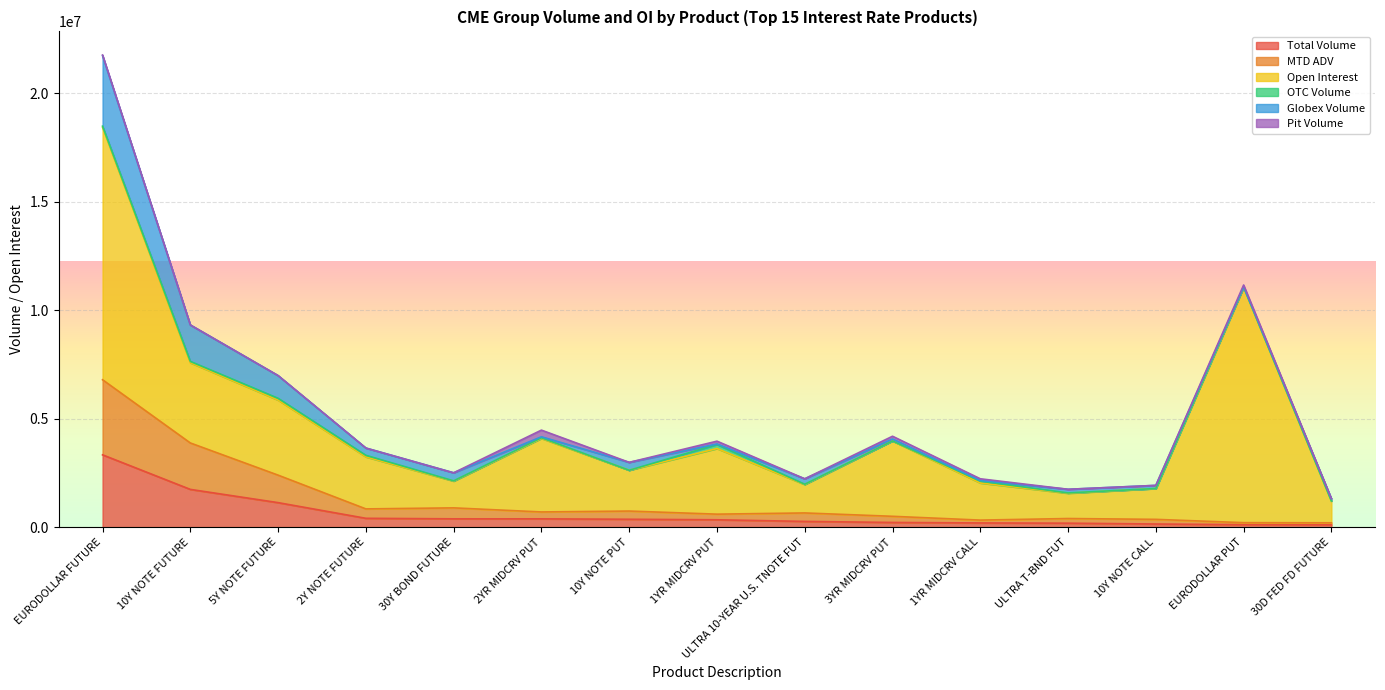

Is the value of Pit Volume at 10Y NOTE CALL greater than the value of Open Interest at ULTRA T-BND FUT?

No